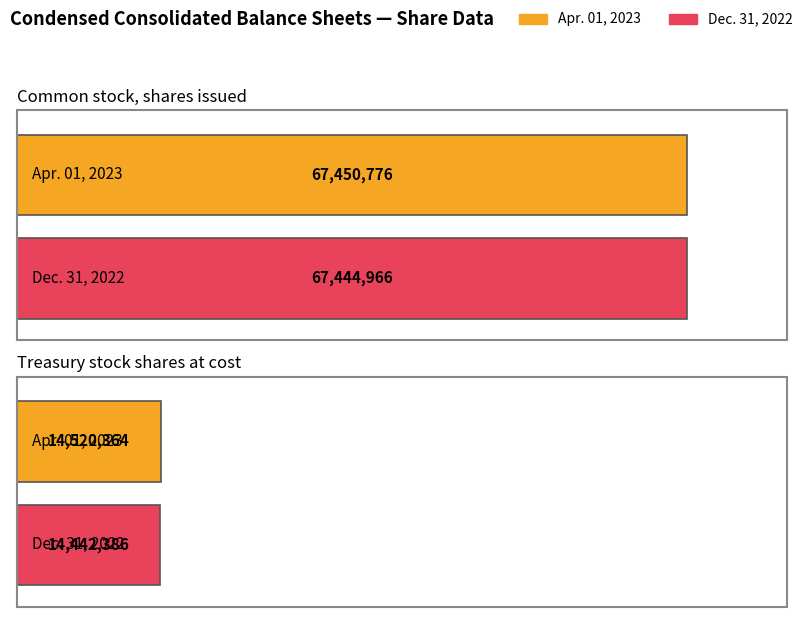

How many Apr. 01, 2023 values are between 14520364 and 67450776?

2